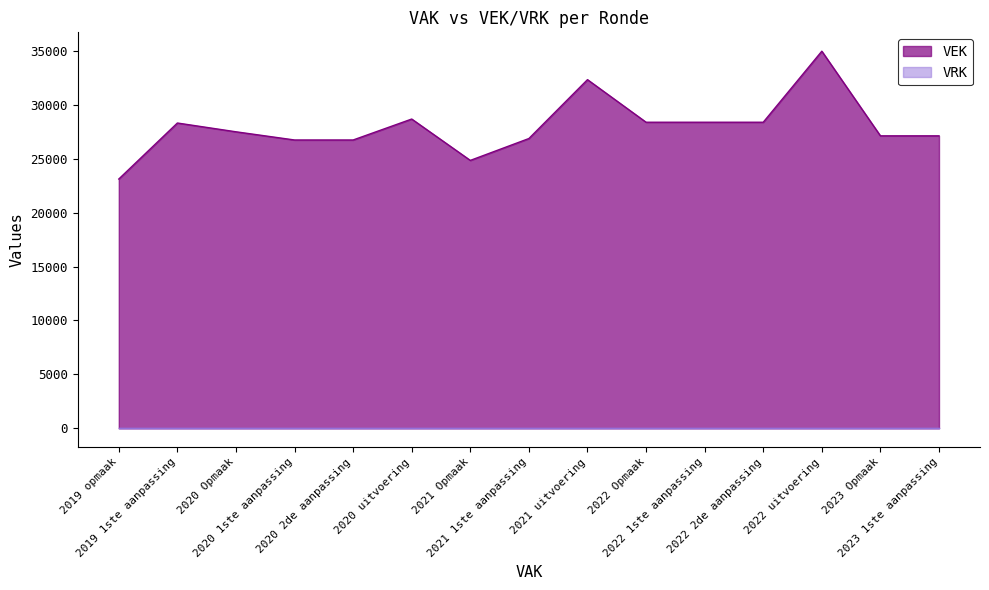

Count the number of categories in the chart.

15